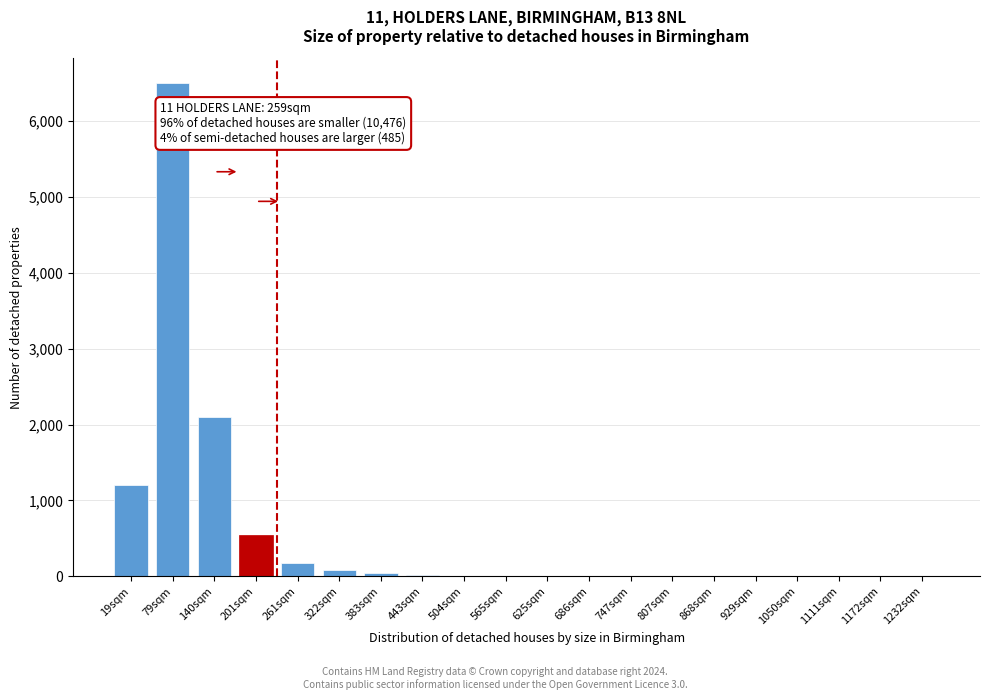

Where is the data nearest to the value 3250?

140sqm